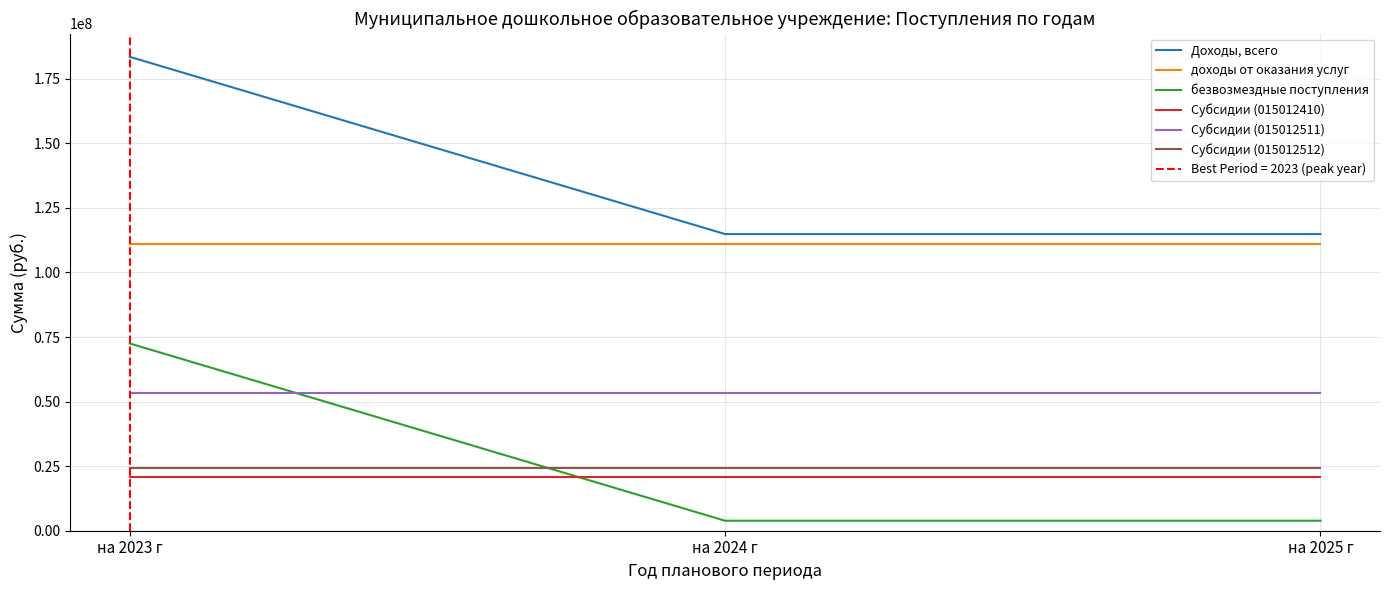

At which category is the sum across all series the highest?

на 2023 г